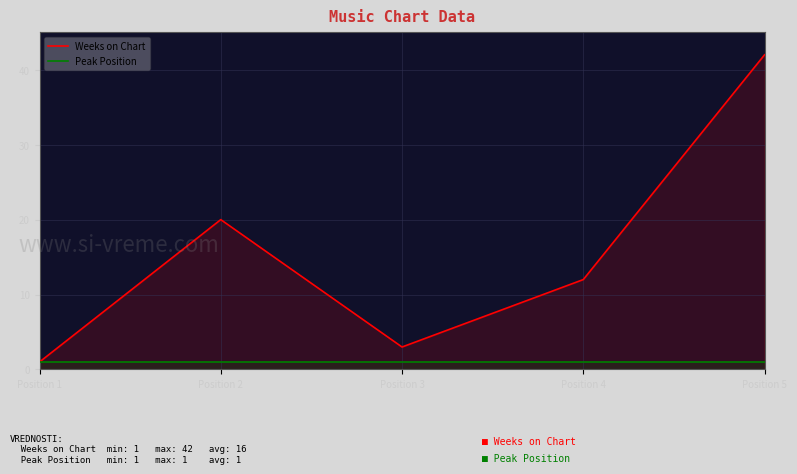

True or false: Weeks on Chart has a value of 3 at Position 3.

True